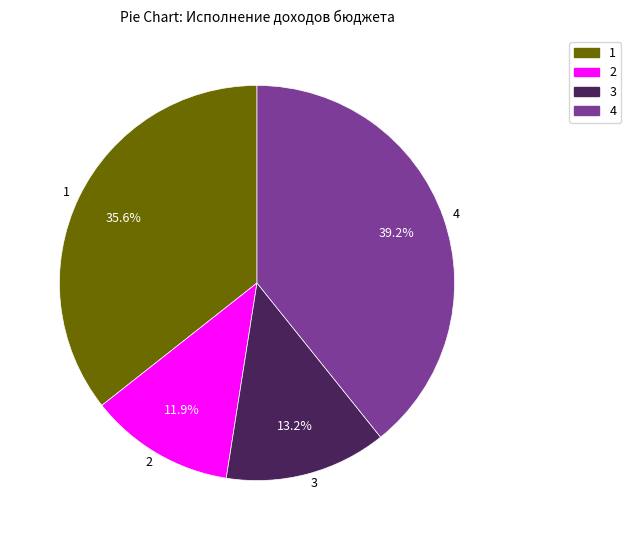

What portion of the pie excludes 2?

88.1%